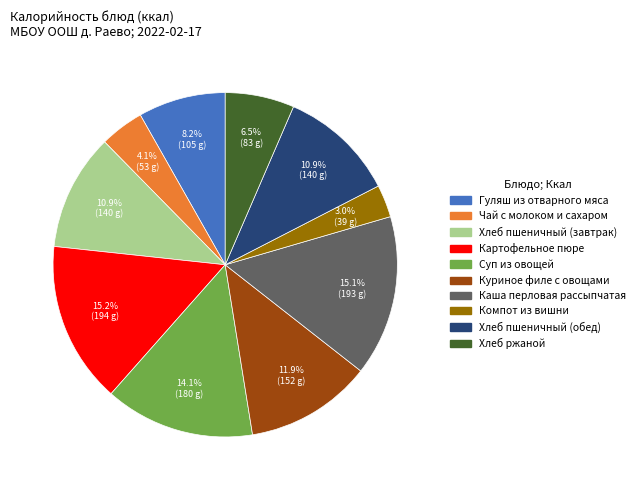

The Хлеб пшеничный (завтрак) slice represents 11% of the pie. True or false?

True